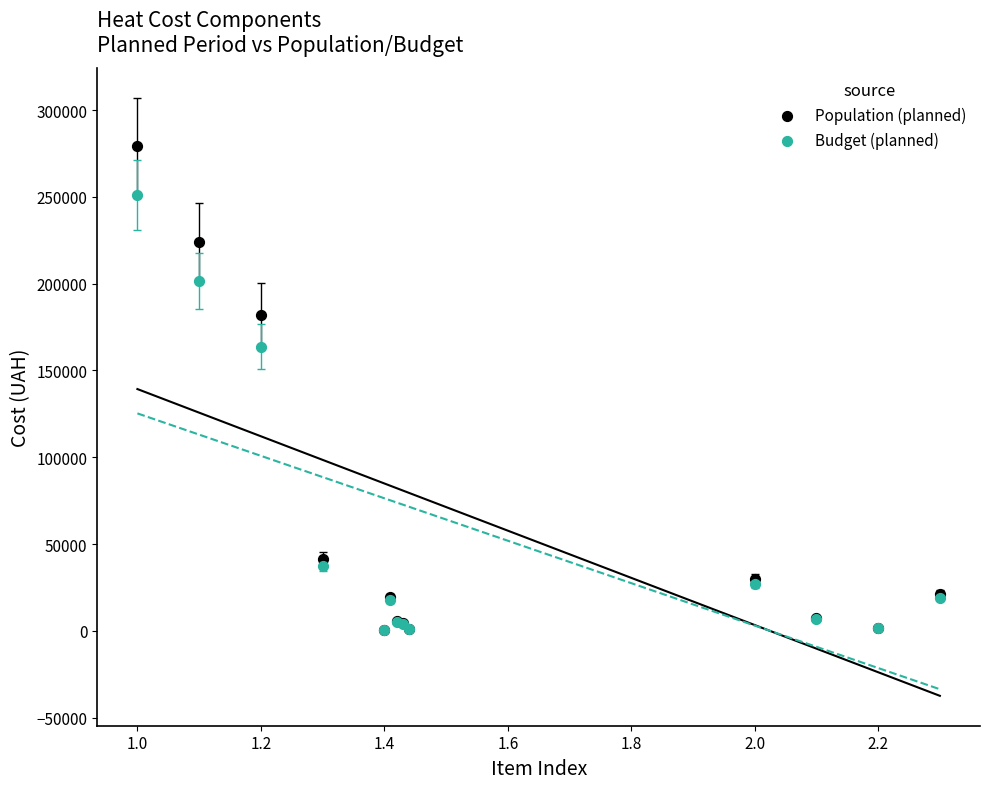

In the Budget (planned) series, what Y value is closest to 125872?

163812.9